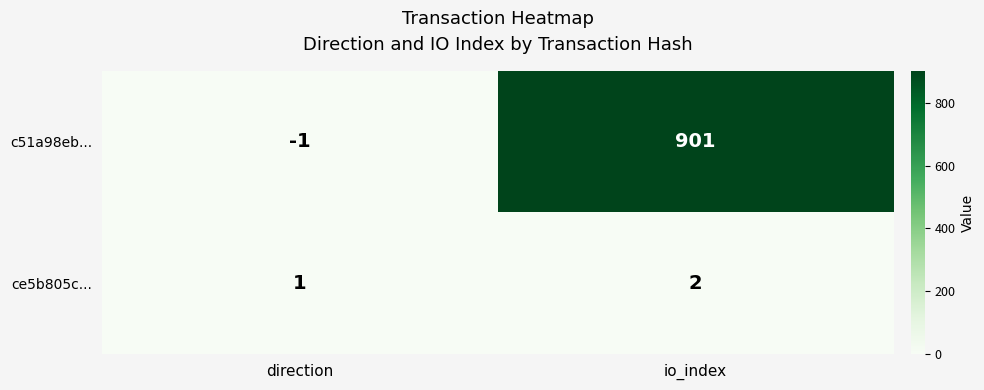

Which category has the lowest value across all series?

direction